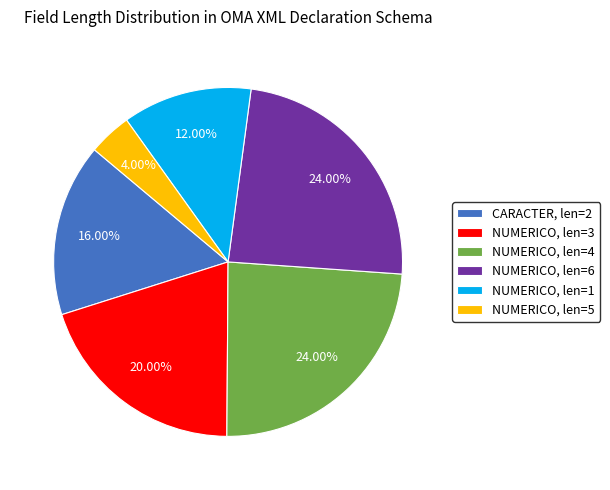

Between NUMERICO, len=4 and CARACTER, len=2, which is larger?

NUMERICO, len=4